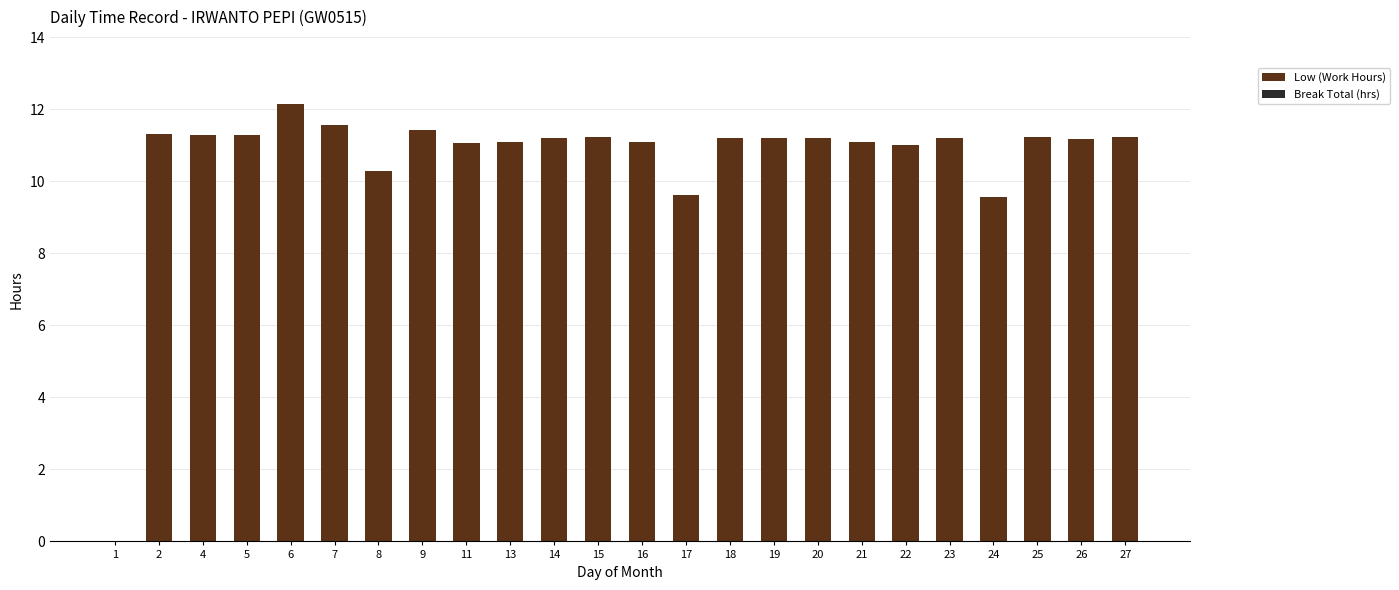

What is the sum of the values at 7 and 2?

22.9